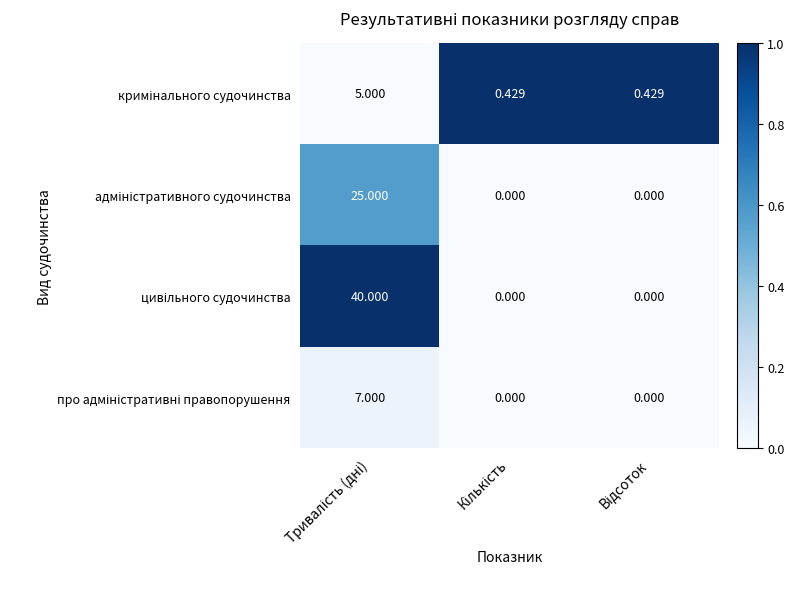

Count the number of data series in this chart.

4